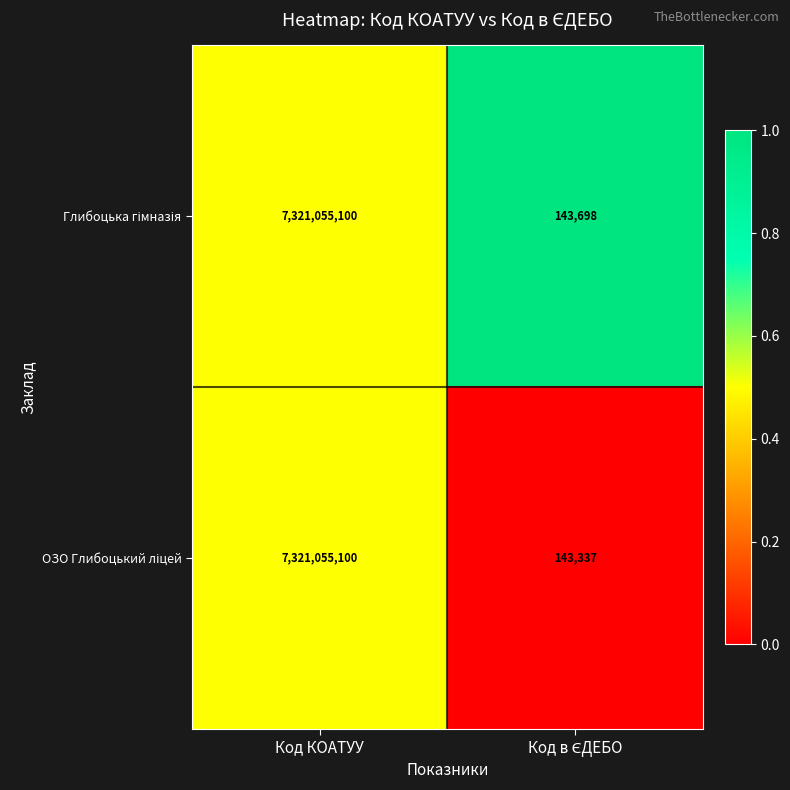

What is the total value across all series at Код КОАТУУ?

14642110200